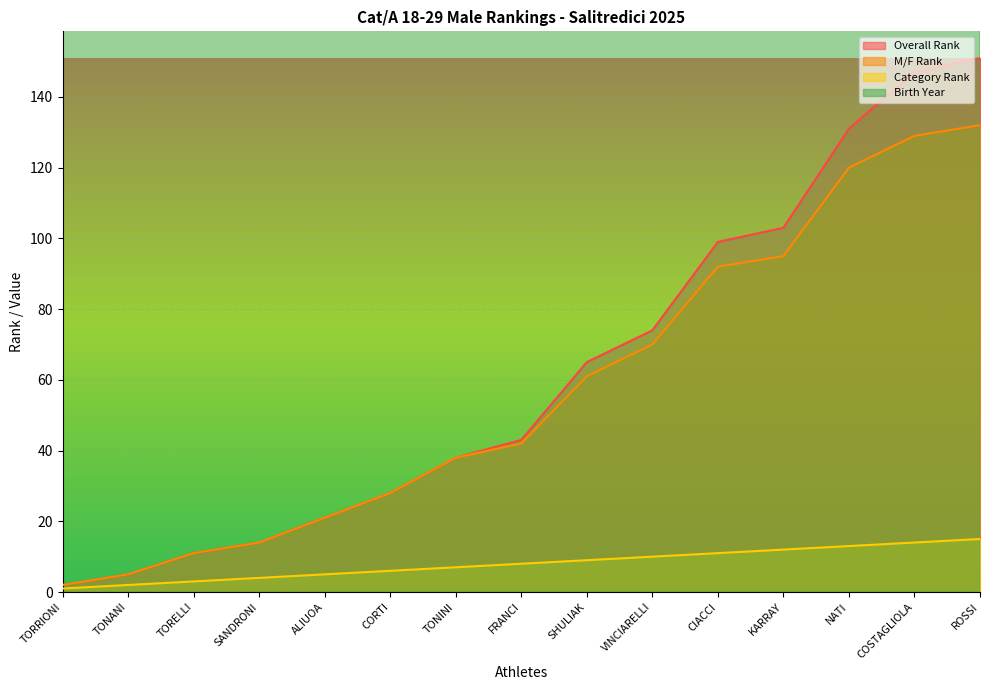

Where is the first local minimum for Birth Year?

SANDRONI